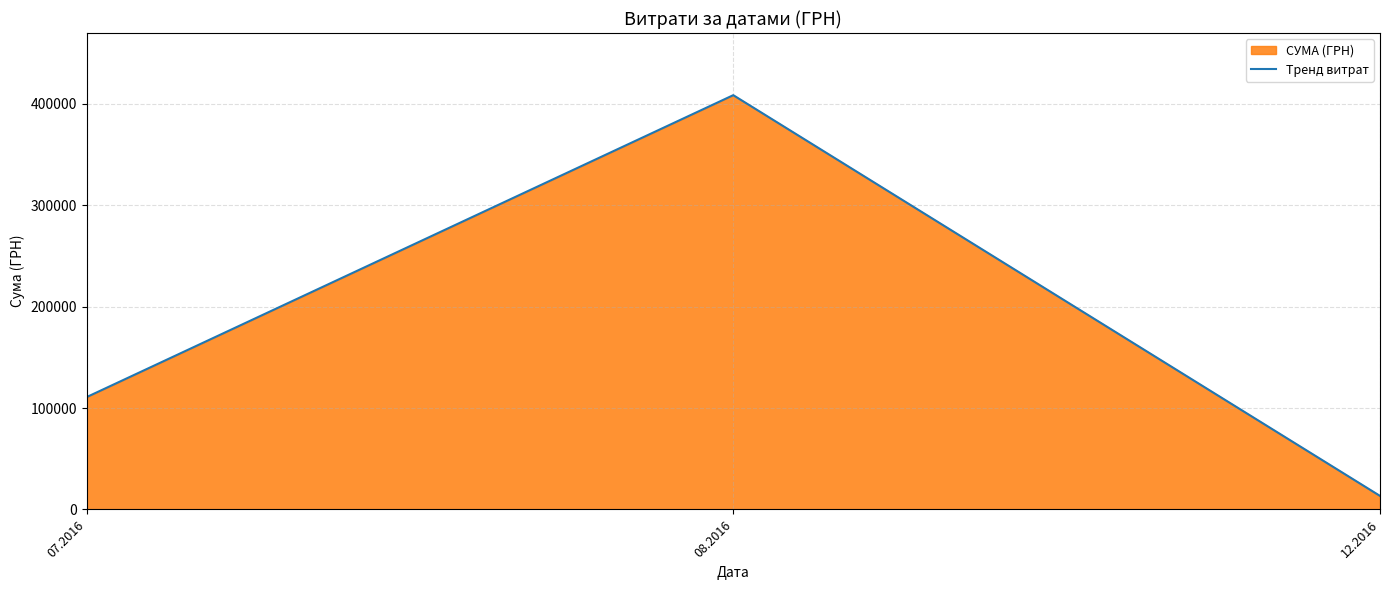

What is the ratio of the value at 12.2016 to the value at 07.2016?

0.1